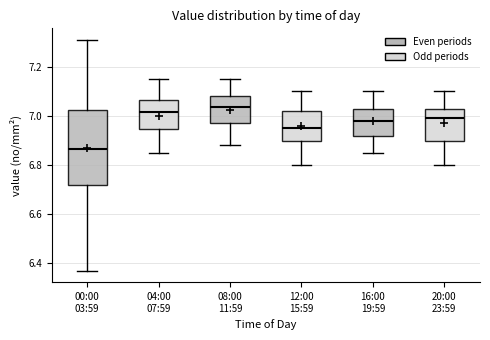

Reading left to right, read every box against the y-axis: the position of its median line, the range the box covers, and the ends of its whiskers. The values are not printed on the chart, so give them approximately, as read against the axis.

00:00 03:59: median 6.86, box 6.72 to 7.02, whiskers 6.38 to 7.32
04:00 07:59: median 7.02, box 6.94 to 7.06, whiskers 6.86 to 7.16
08:00 11:59: median 7.04, box 6.98 to 7.08, whiskers 6.88 to 7.16
12:00 15:59: median 6.96, box 6.90 to 7.02, whiskers 6.80 to 7.10
16:00 19:59: median 6.98, box 6.92 to 7.02, whiskers 6.86 to 7.10
20:00 23:59: median 7.00, box 6.90 to 7.02, whiskers 6.80 to 7.10